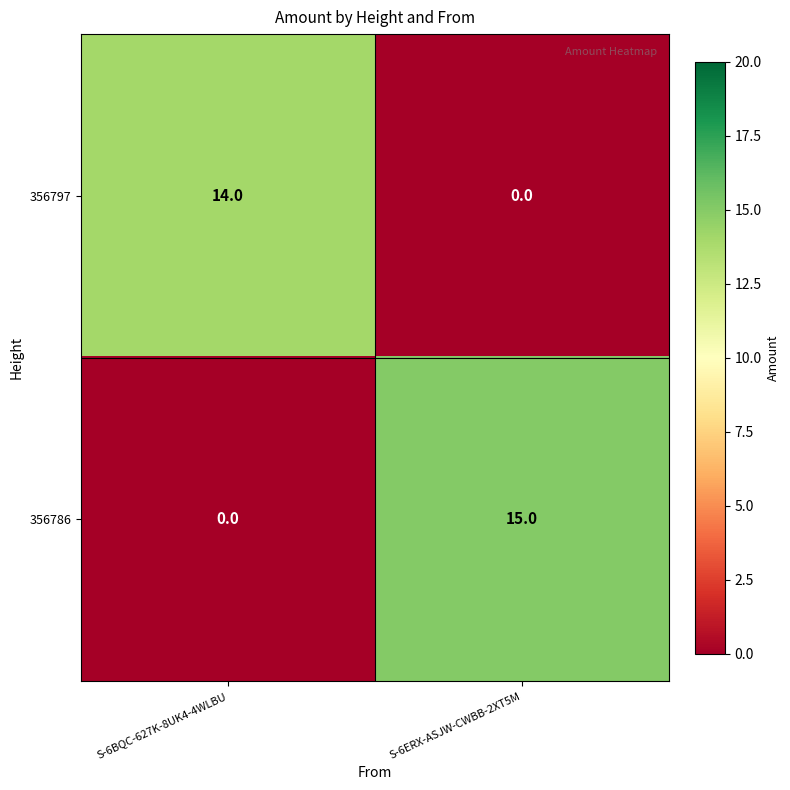

Which series changed the most between S-6BQC-627K-8UK4-4WLBU and S-6ERX-ASJW-CWBB-2XT5M?

356786